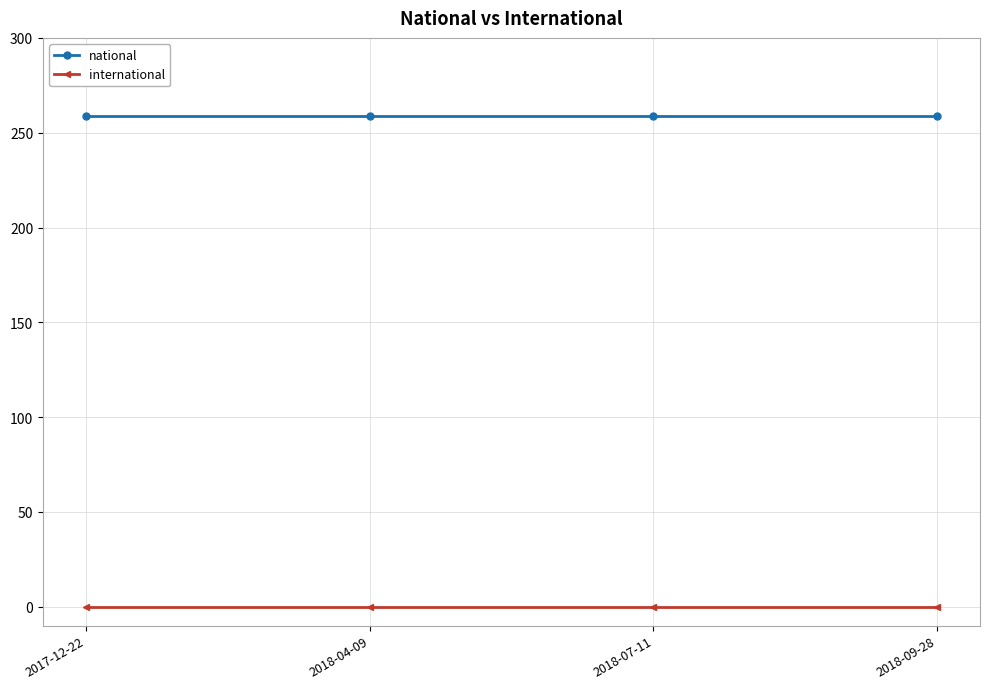

What is the difference between the highest and lowest values at 2018-09-28?

259